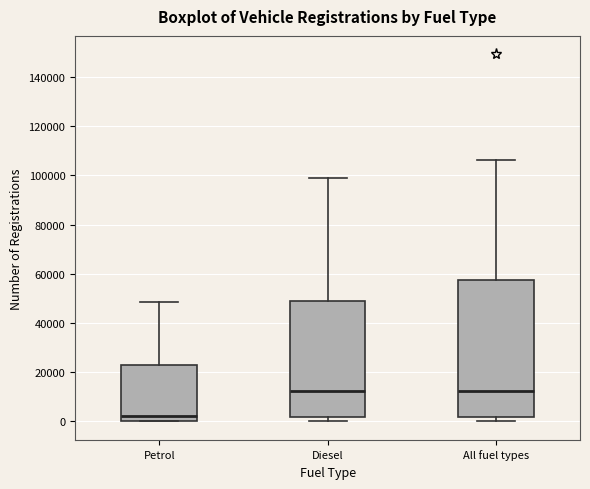

Comparing the boxes themselves (not the whiskers), which one is the tallest?

All fuel types